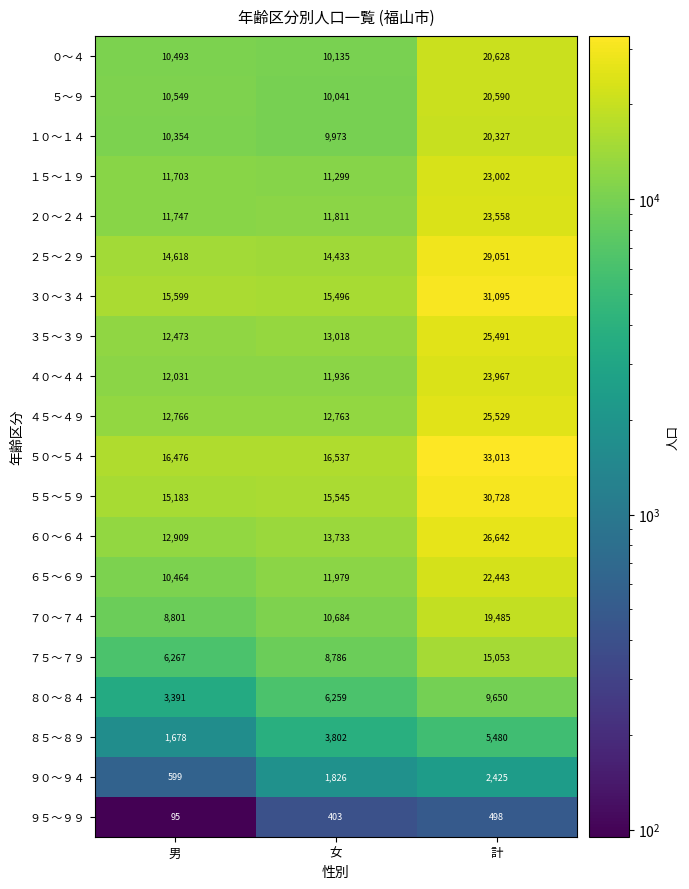

What is the spread (max minus min) of values at 計?

32515